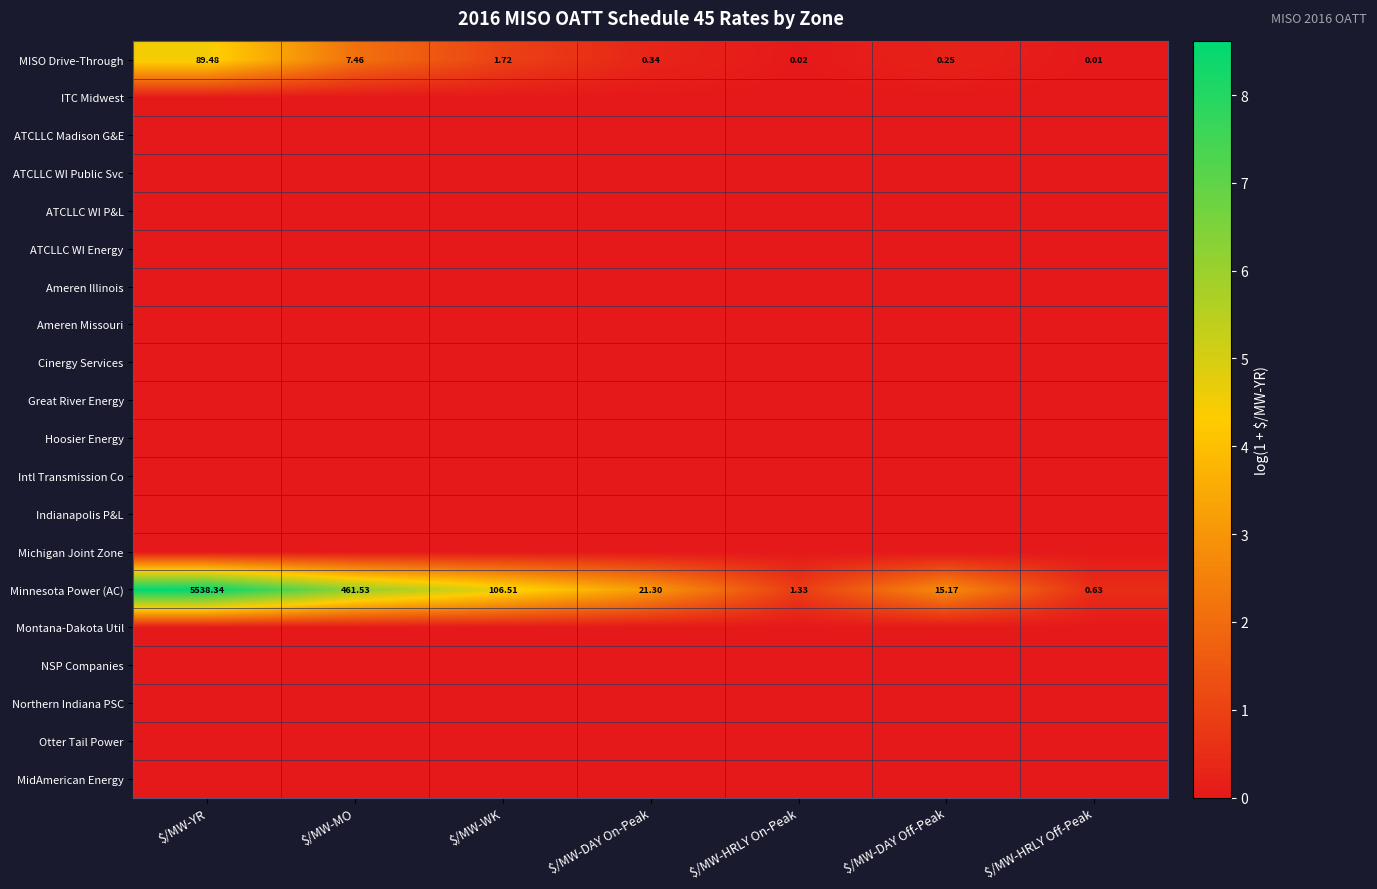

Between $/MW-YR and $/MW-HRLY Off-Peak, which series saw the biggest shift?

Minnesota Power (AC)